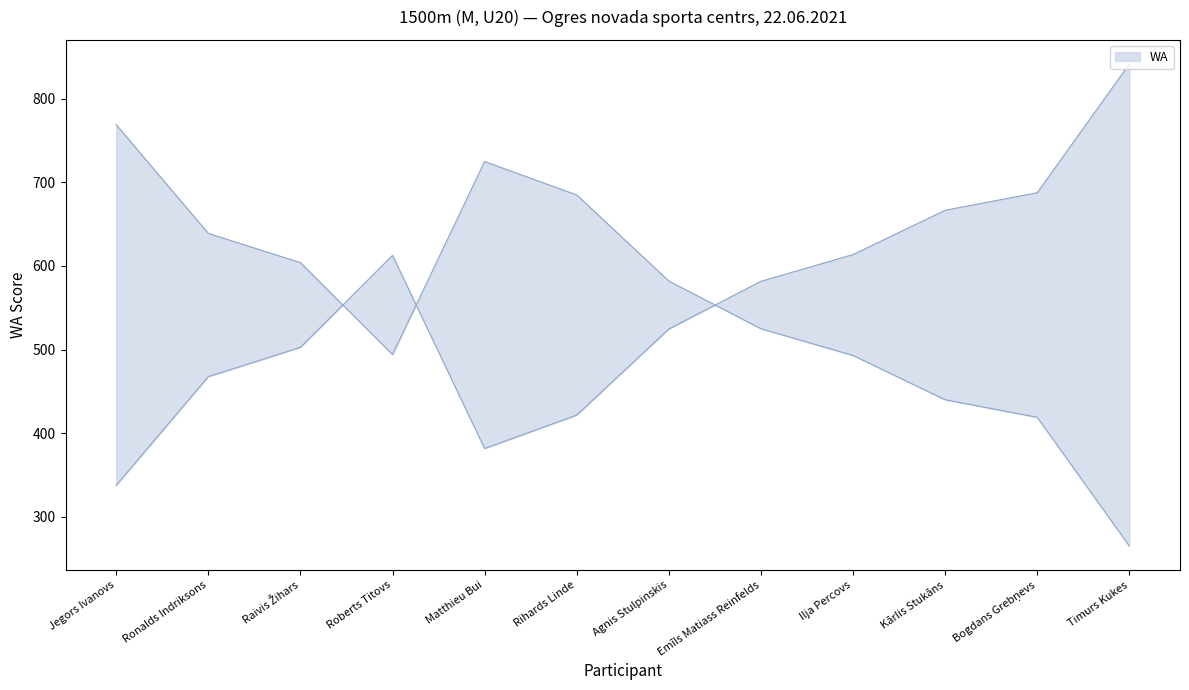

How many lines are shown in the chart?

1